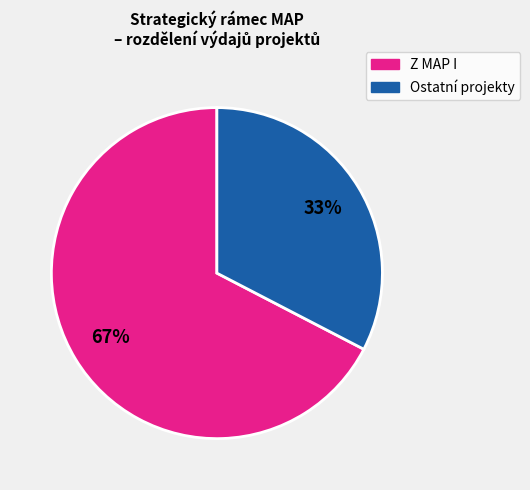

Is there a majority slice in this chart?

Yes